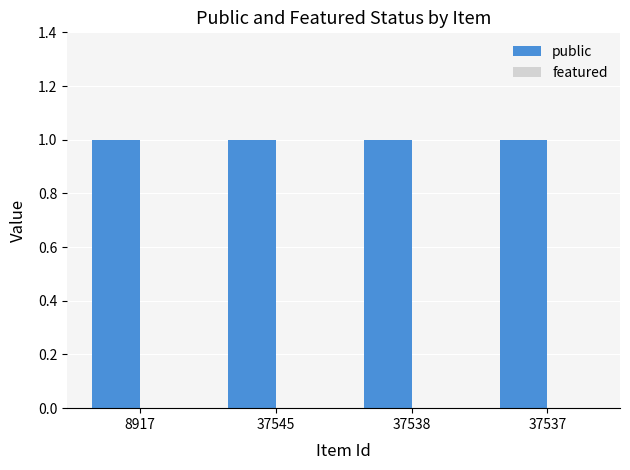

What is the label of the 4th bar from the left?

37537